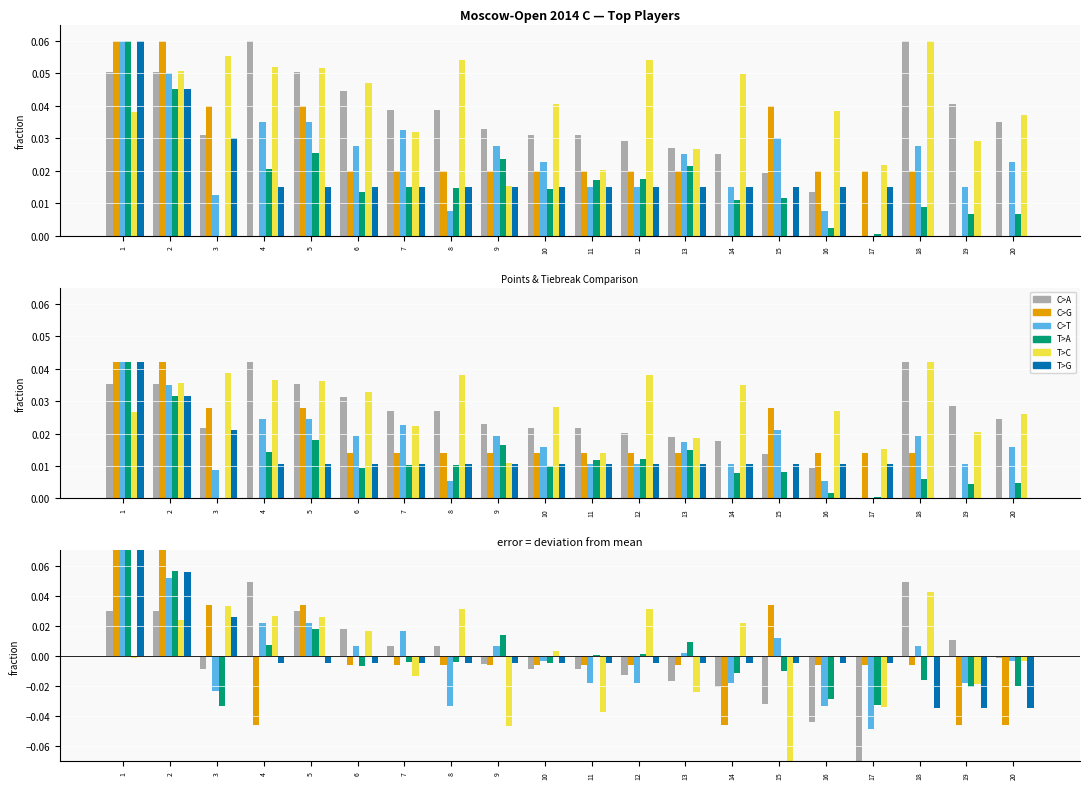

What is the difference between the second highest and minimum values in the T>A series?

0.1